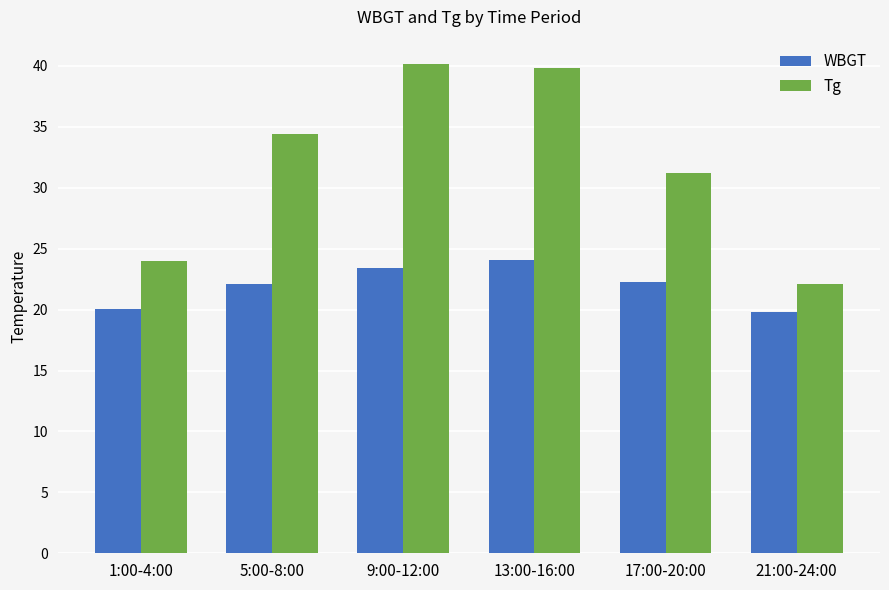

Rank the series by their average value, from highest to lowest.

Tg, WBGT